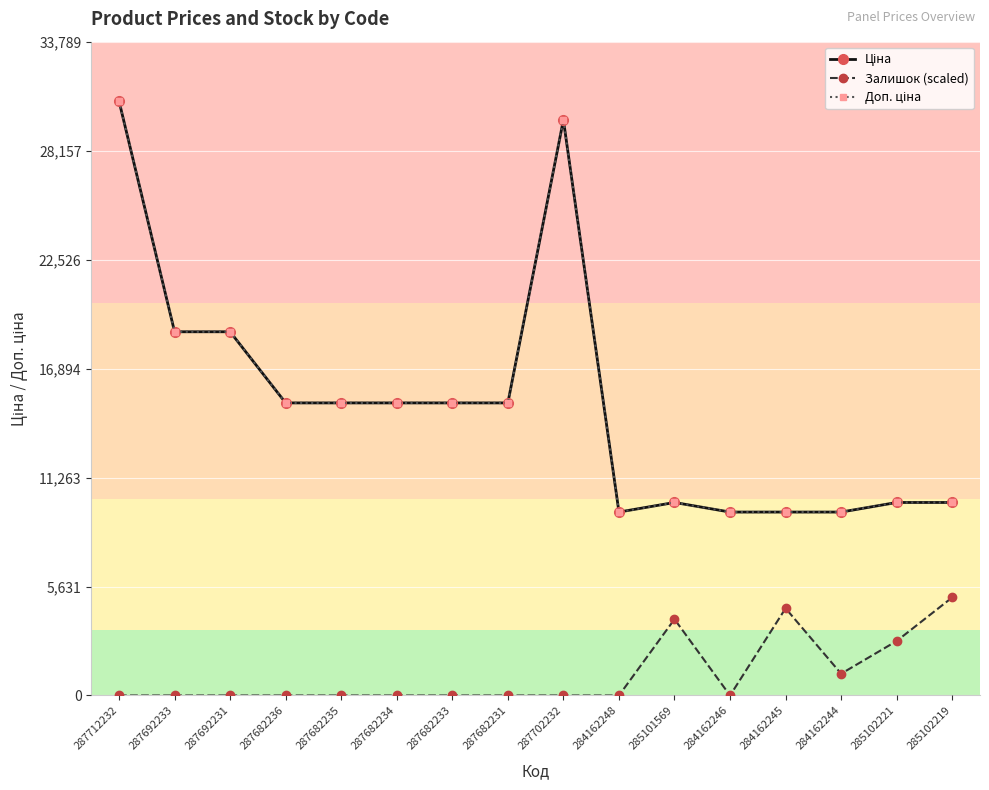

What is the maximum value for Ціна?

30717.1